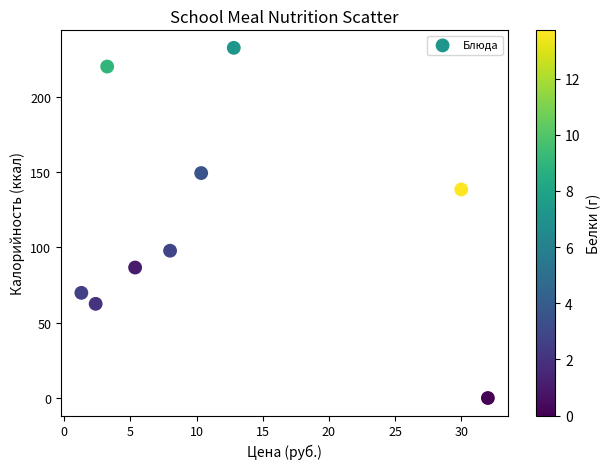

What Y value in the scatter plot is closest to 116?

97.8